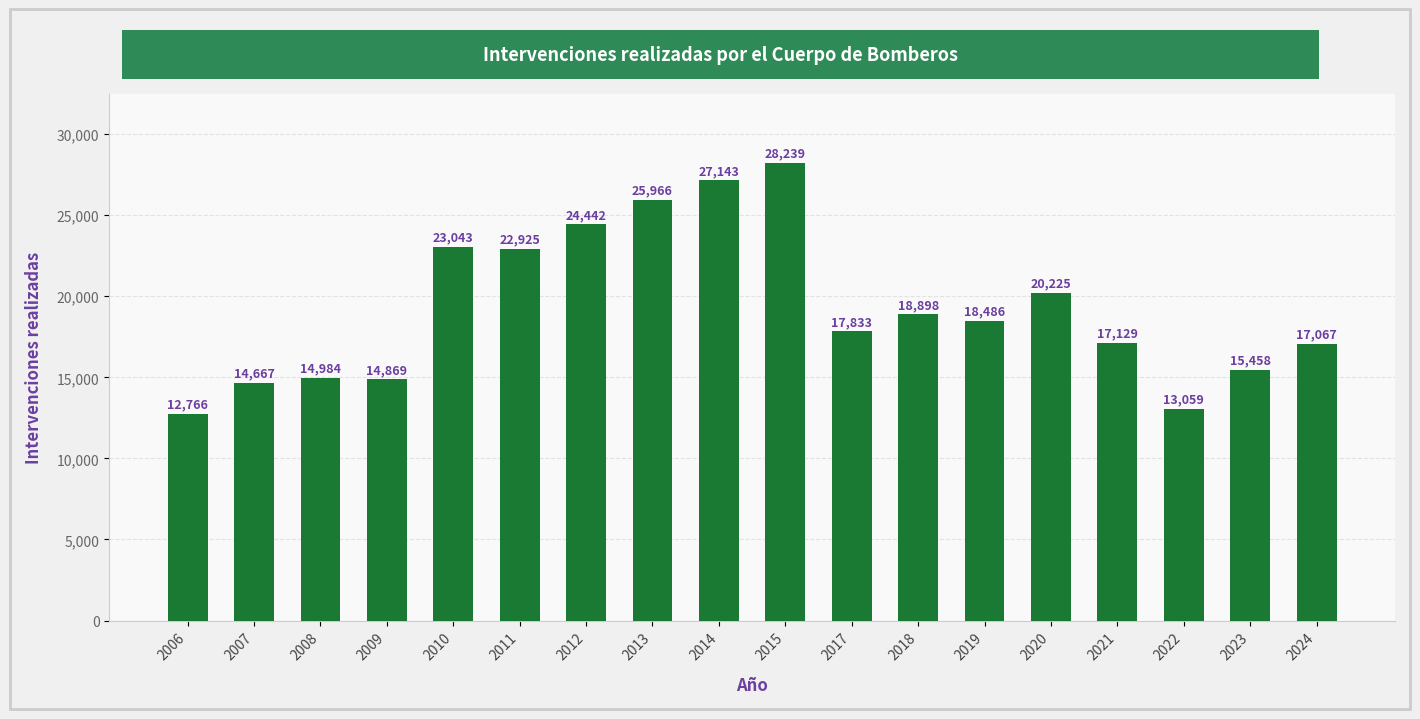

List the labels in order of value, smallest first.

2006, 2022, 2007, 2009, 2008, 2023, 2024, 2021, 2017, 2019, 2018, 2020, 2011, 2010, 2012, 2013, 2014, 2015